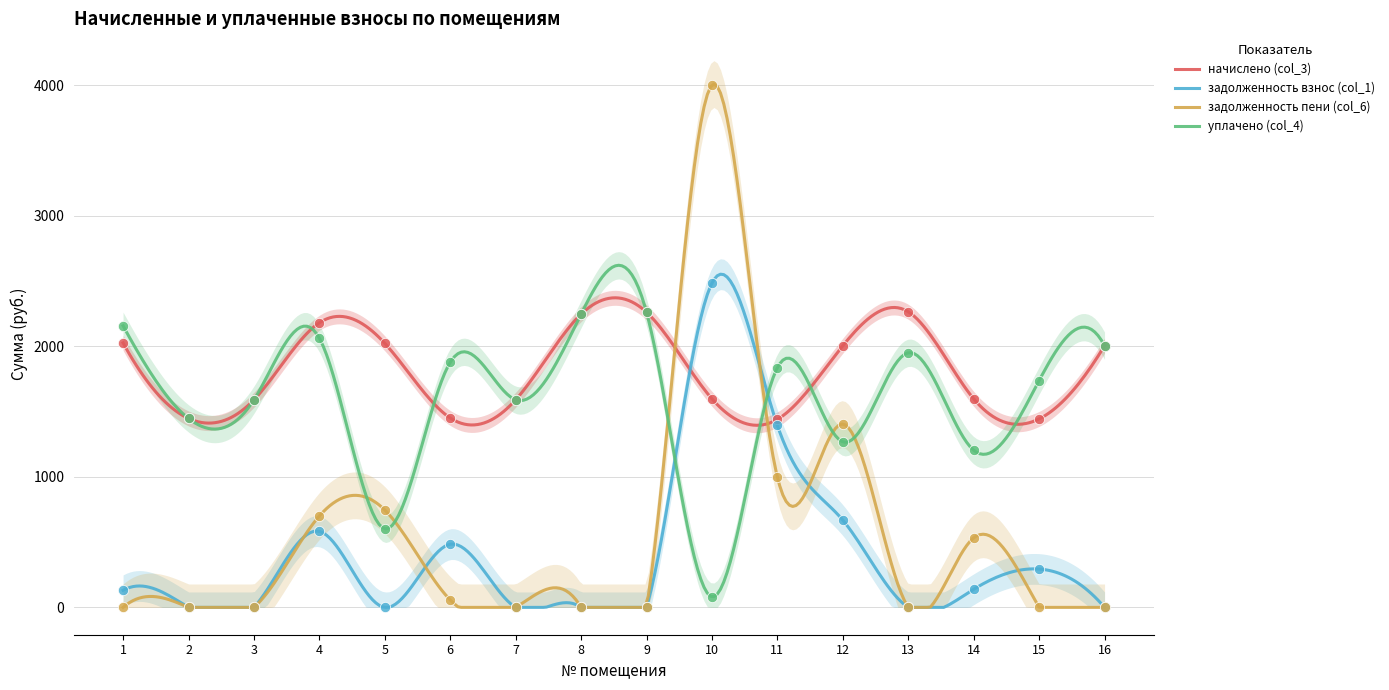

What are all the series names shown in the legend?

начислено (col_3), задолженность взнос (col_1), задолженность пени (col_6), уплачено (col_4)